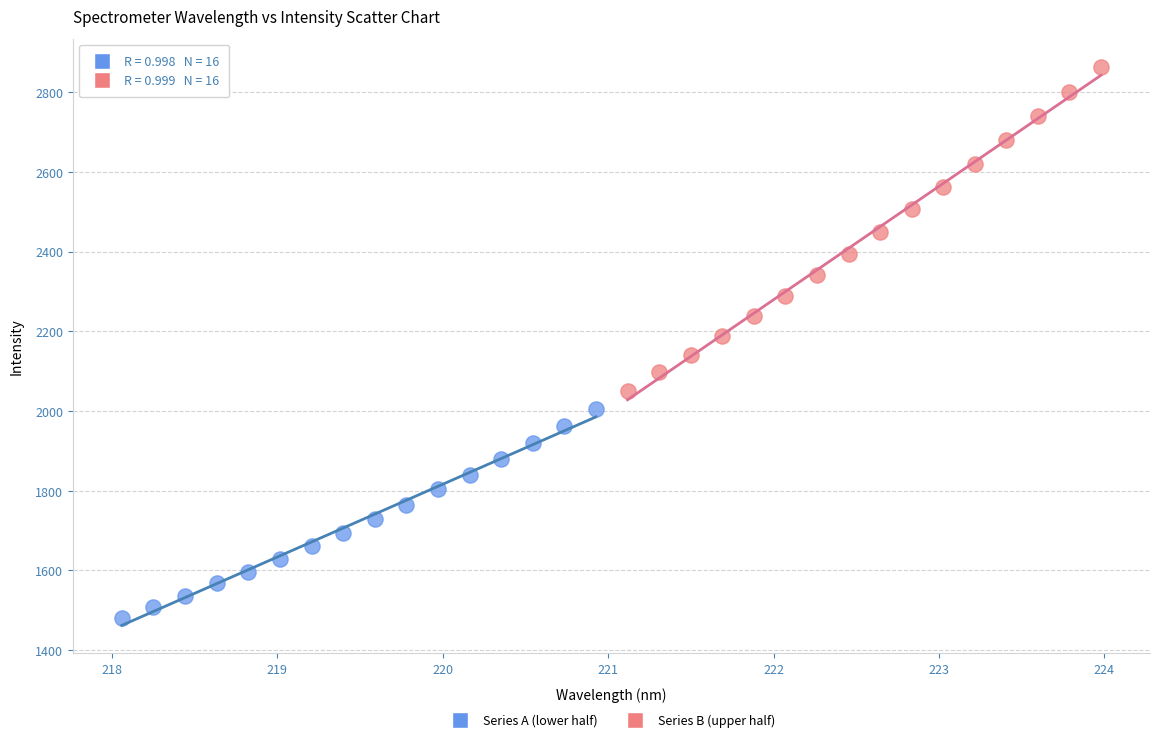

Which series contains the highest Y value?

Series B (upper half)